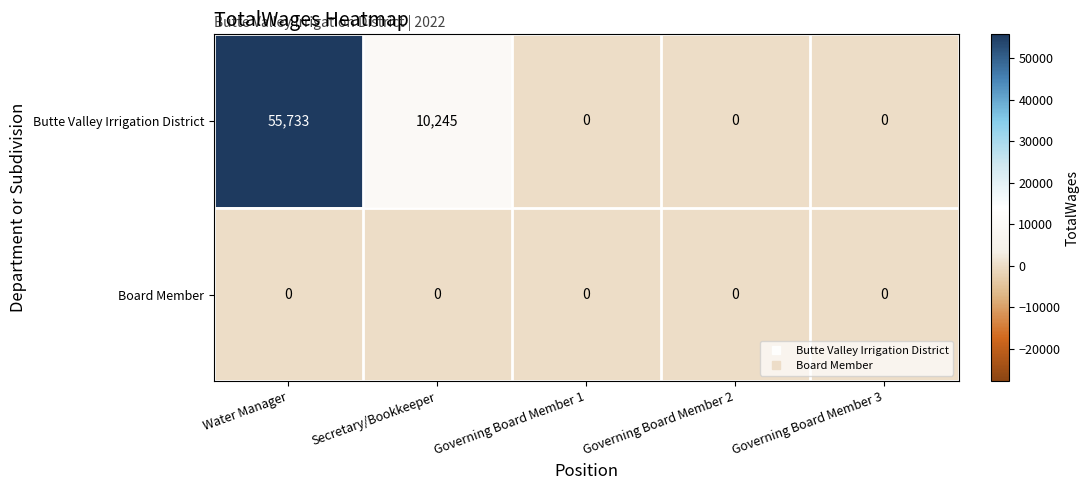

How many categories are shown in the chart?

5